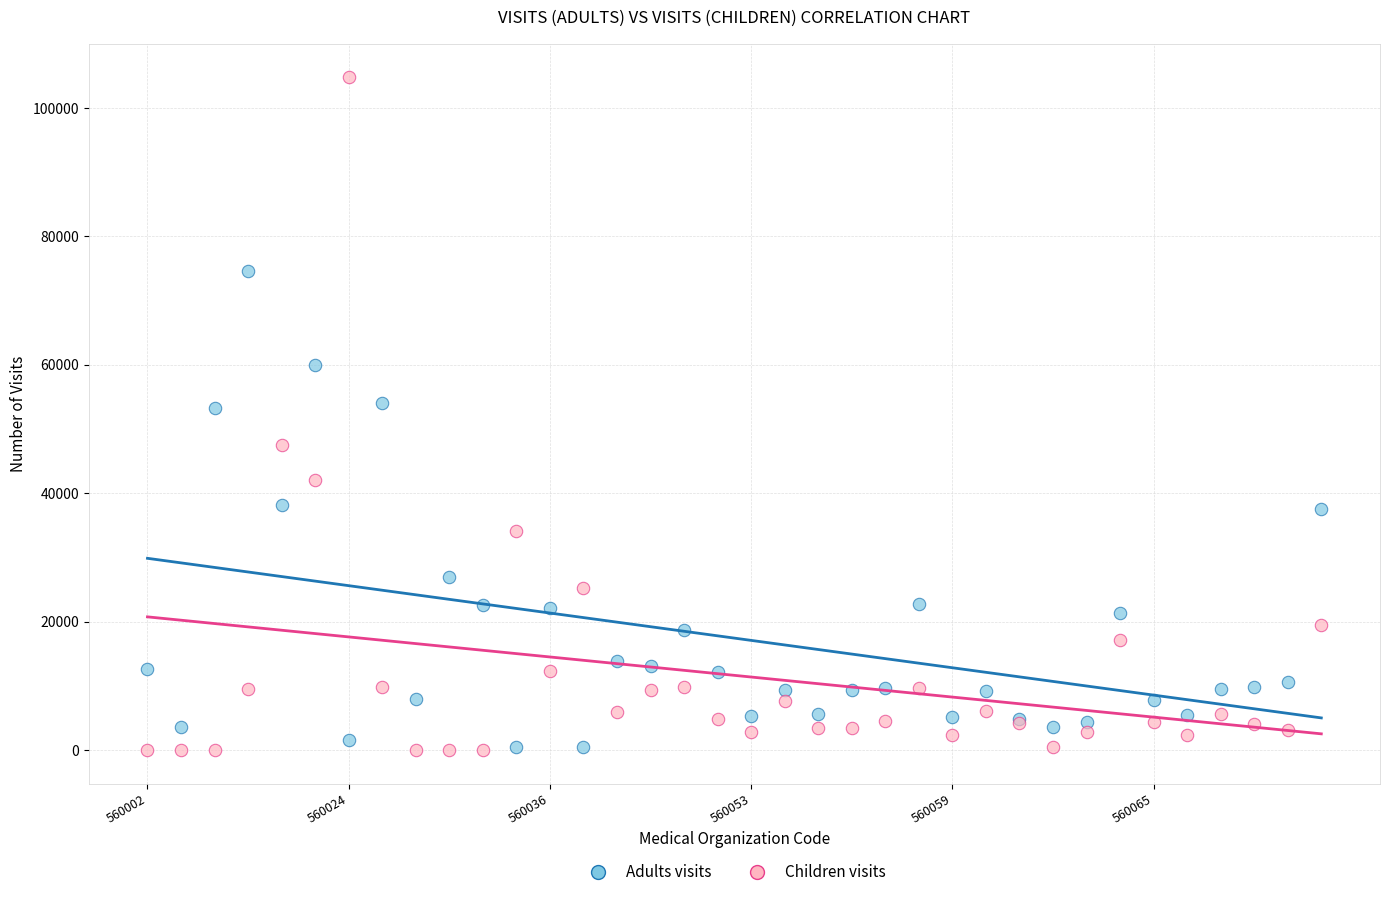

Which series has the largest Y range (max minus min)?

Children visits